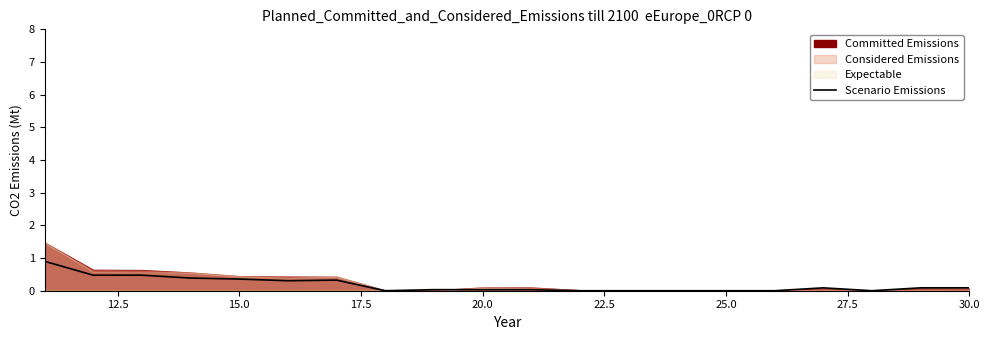

What is the value of the 4th point from the left?

0.4